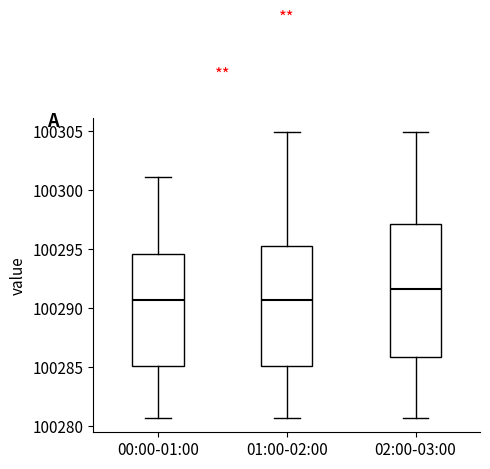

Which box is the tallest, from its lower edge to its upper edge?

02:00-03:00